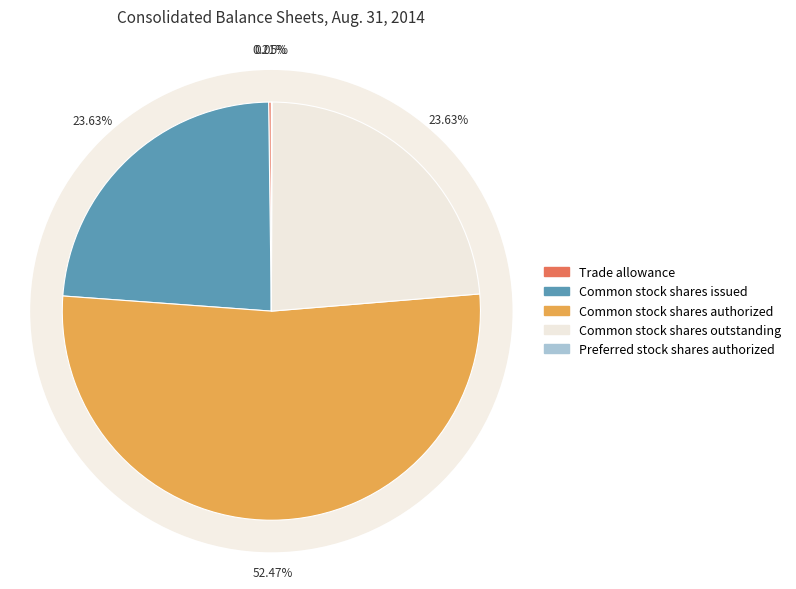

Is it true that Trade allowance is 7% of the pie?

False